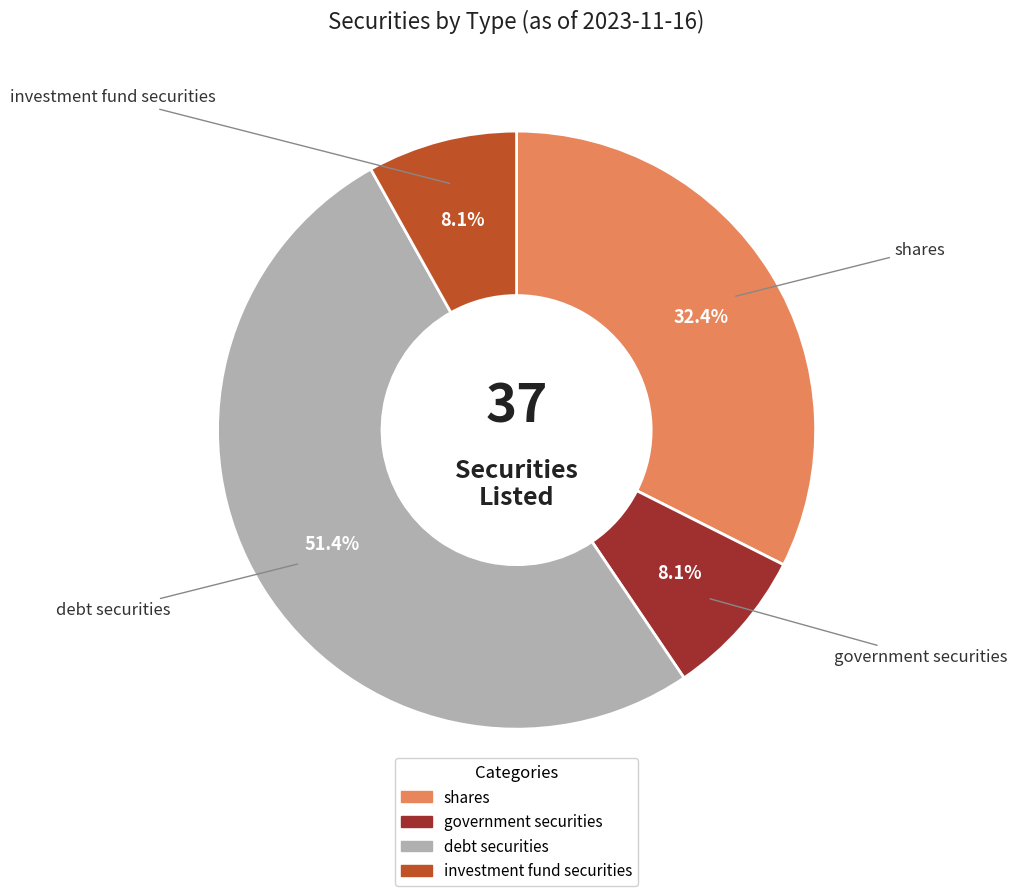

What is the largest slice in the pie chart?

debt securities